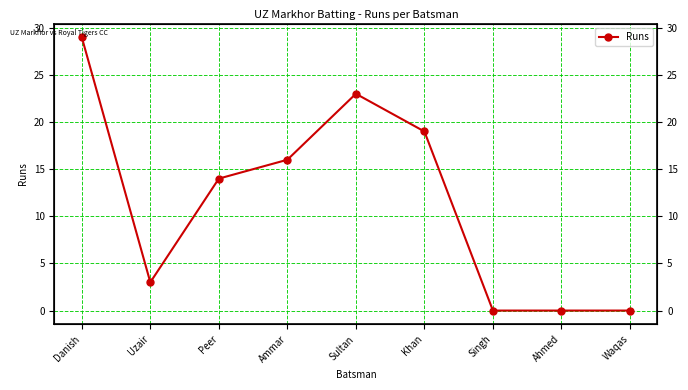

Reading left to right, transcribe all the data shown in this chart.

29	3	14	16	23	19	0	0	0